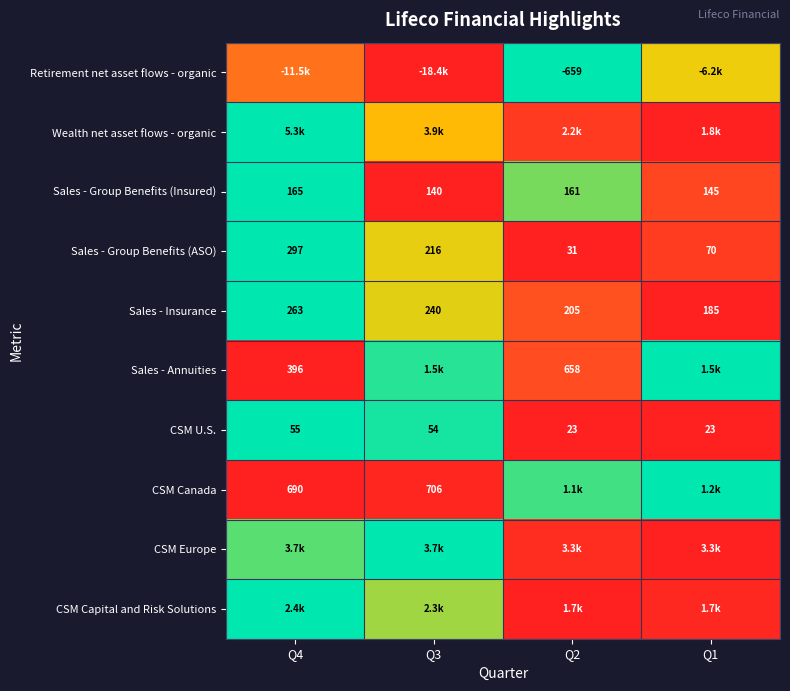

Between Q4 and Q2, which is larger?

Q2